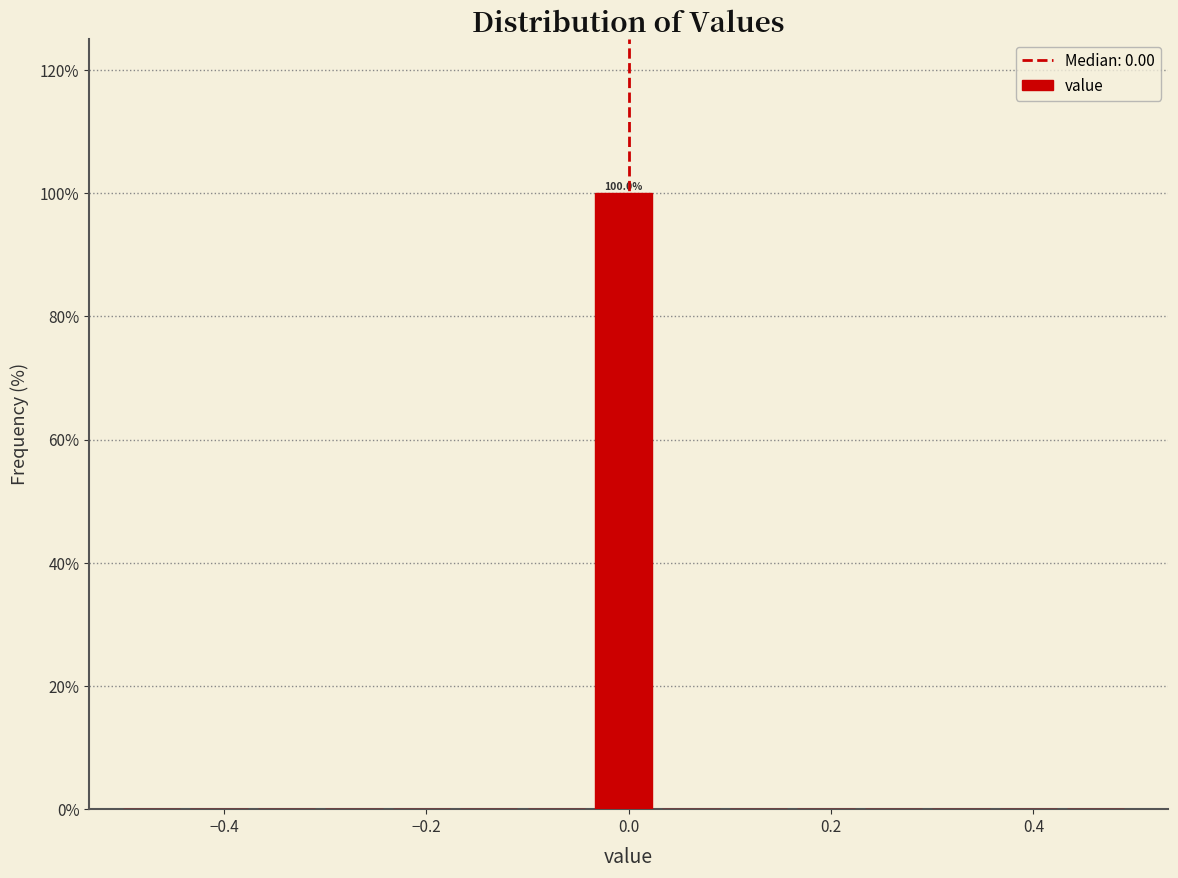

Read against the x-axis, roughly where is the centre of the tallest bar?

0.00